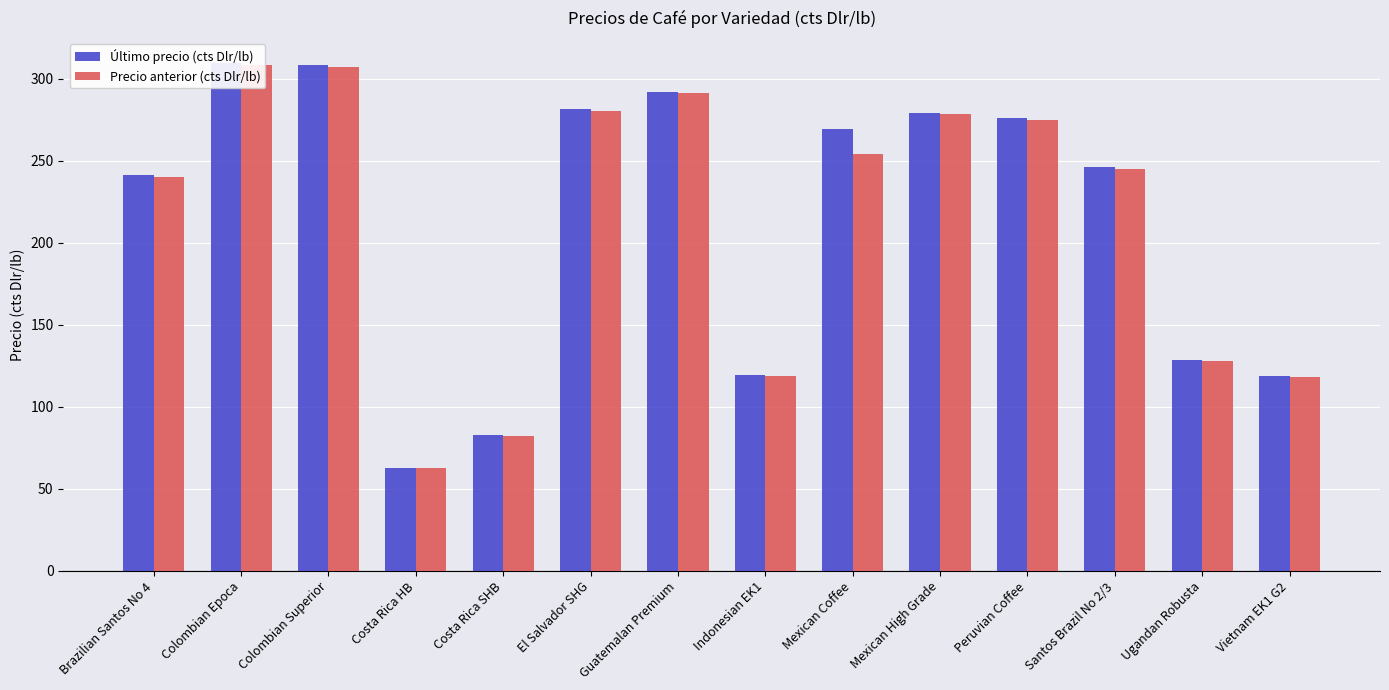

What is the lowest value of the Precio anterior (cts Dlr/lb) series?

62.4